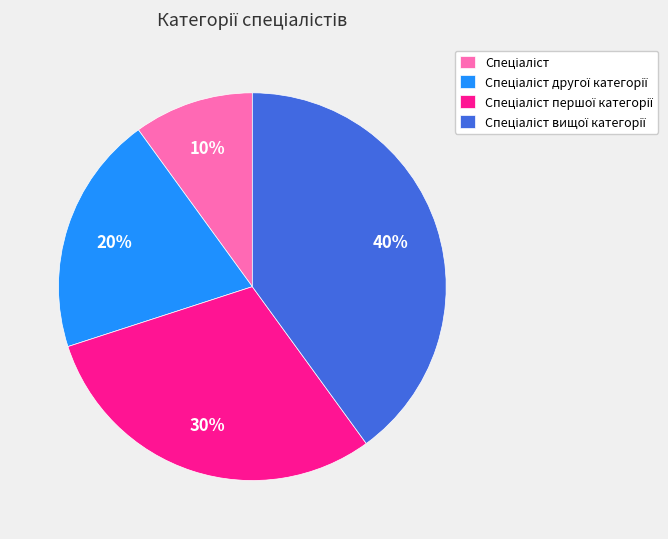

To the nearest percent, what is the difference between the largest and smallest slice percentages?

30%